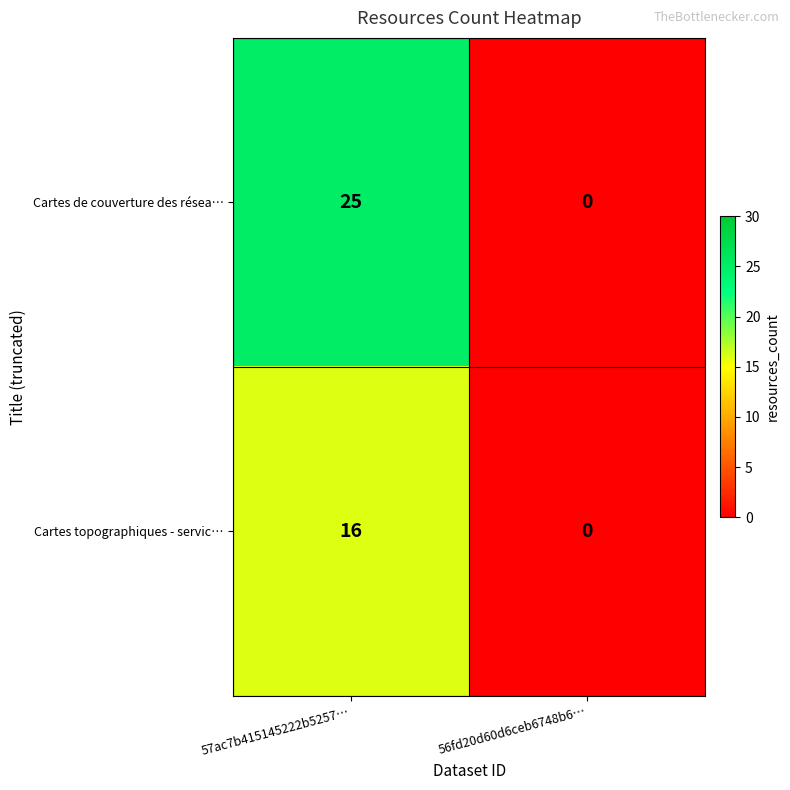

Which category has the highest value in the Cartes topographiques - servic… series?

57ac7b415145222b5257…